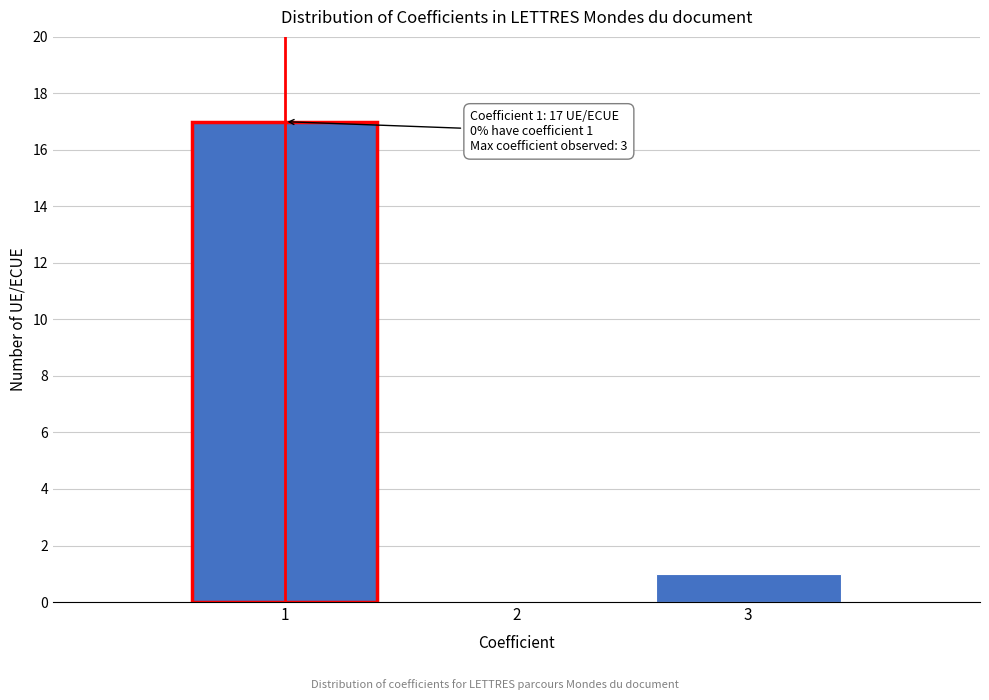

Over which range of the x-axis is the bar tallest?

0.5 to 1.5